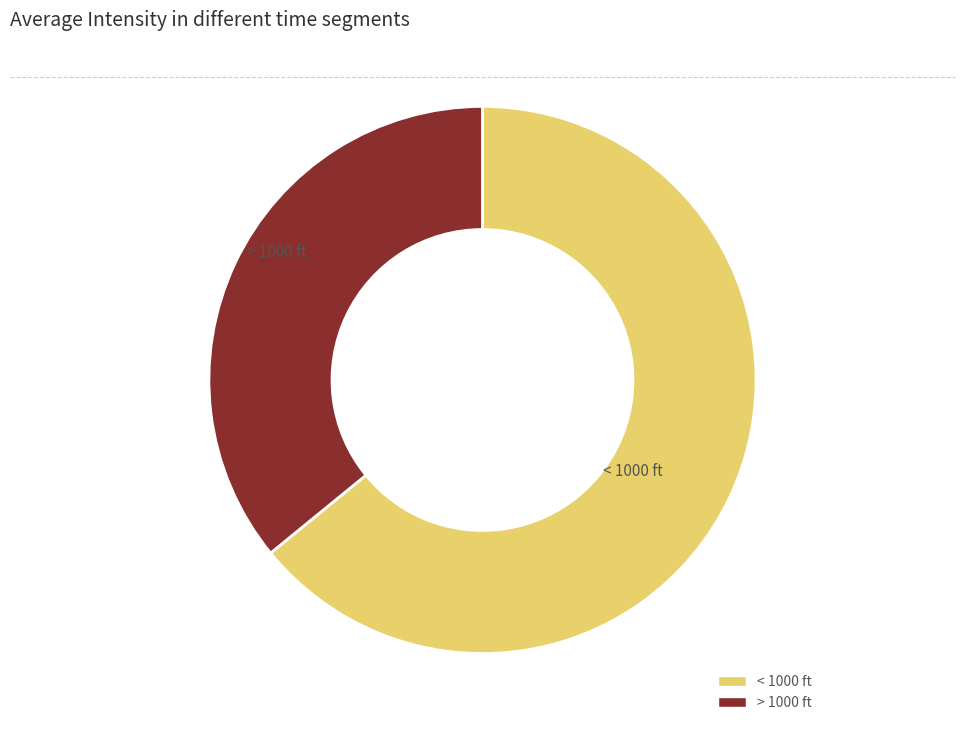

Is there a majority slice in this chart?

Yes